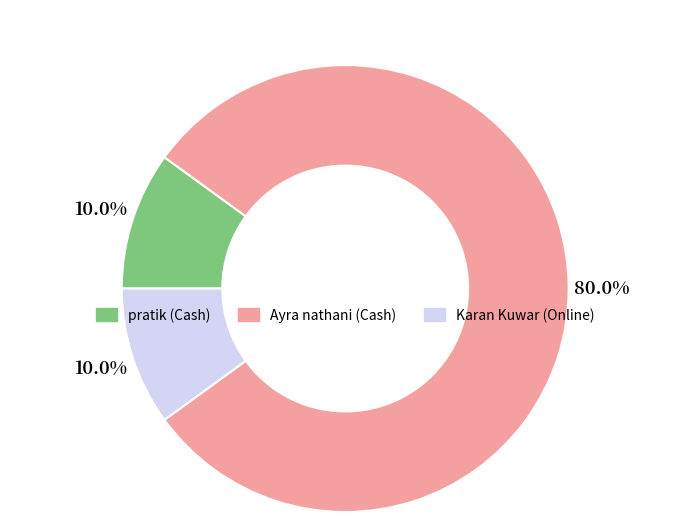

Which category has the biggest portion of the pie?

Ayra nathani (Cash)